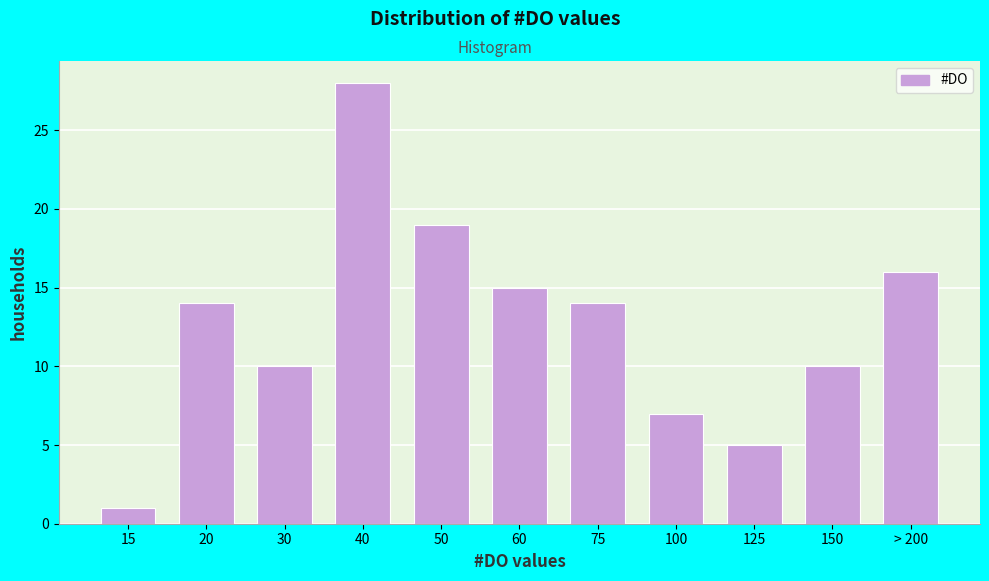

Reading left to right, list all the values displayed in this chart.

1	14	10	28	19	15	14	7	5	10	16